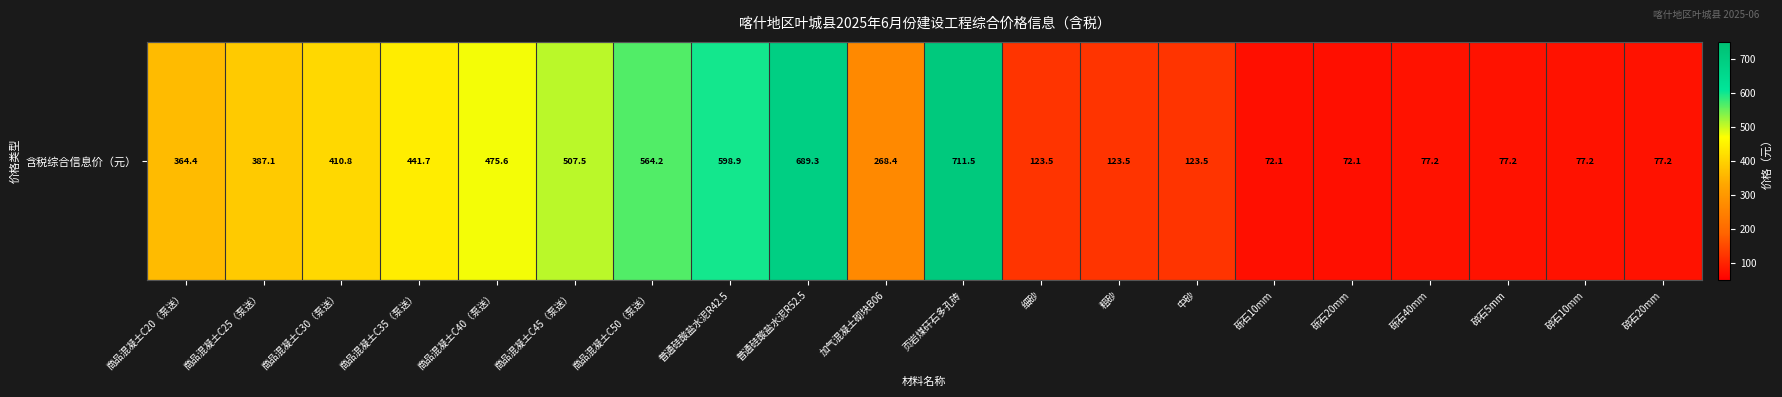

At which category does the chart reach its minimum across all series?

砾石10mm